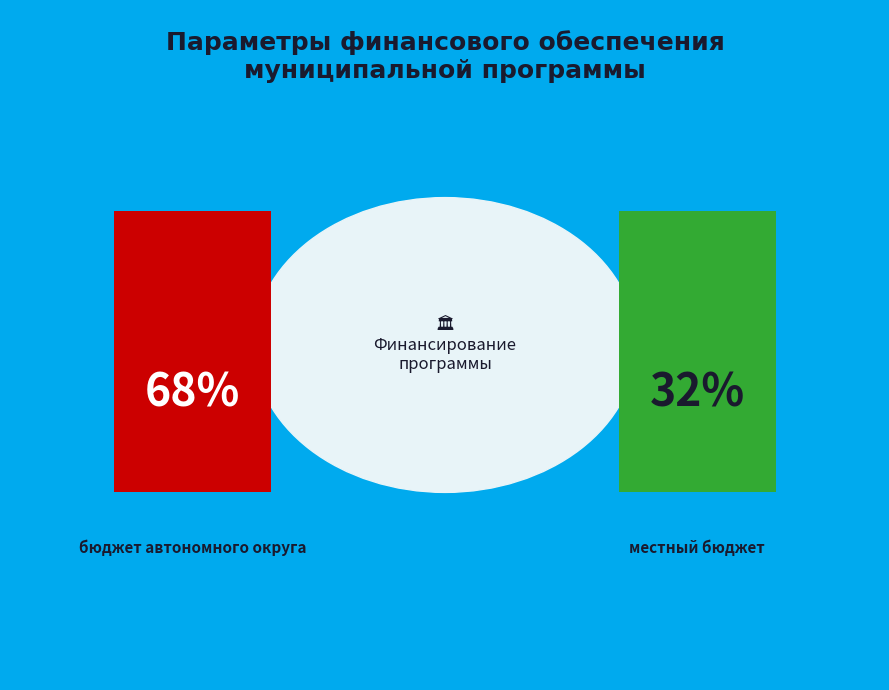

What is the smallest slice in the pie chart?

местный бюджет